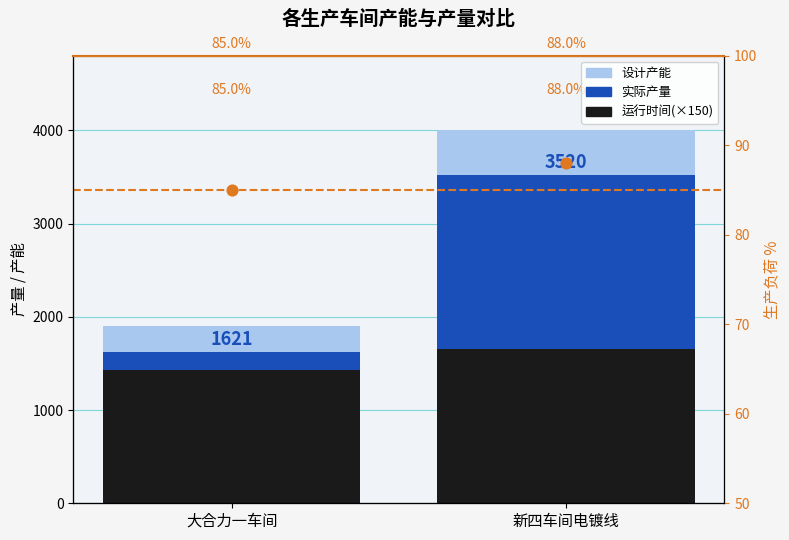

Which series has the widest spread of Y values?

设计产能